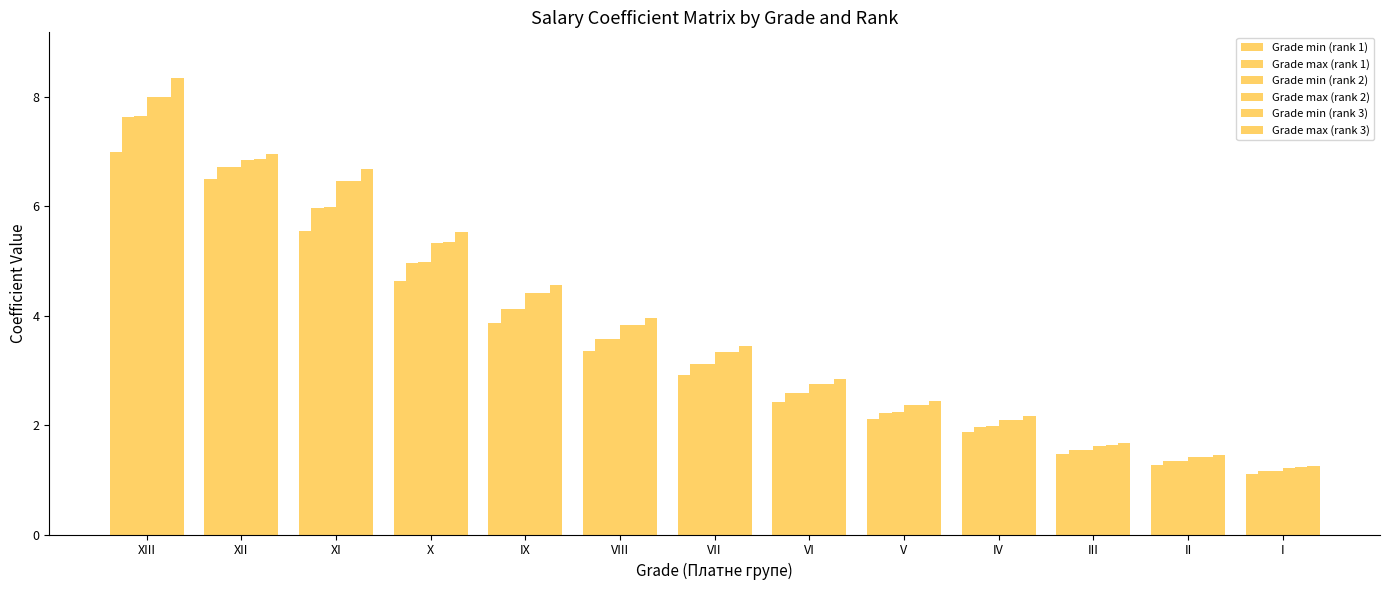

Are the bars horizontal?

No